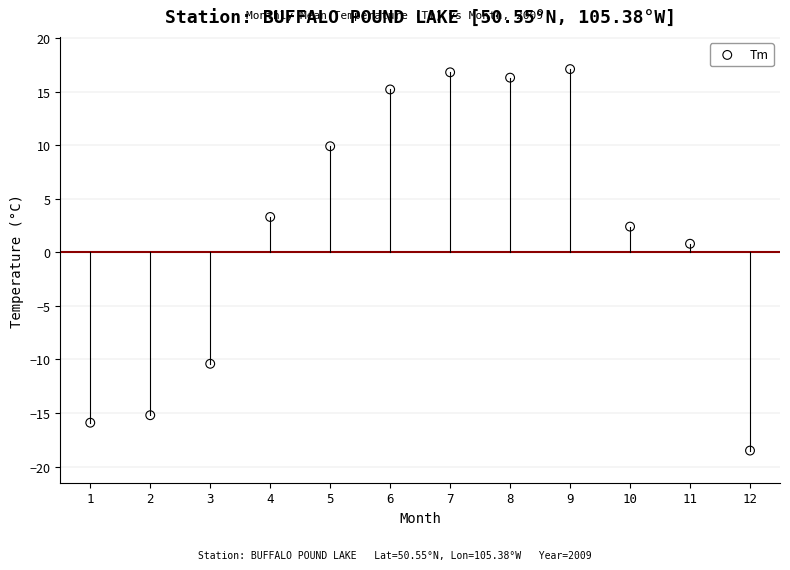

What is the range of Y values (max minus min)?

35.6